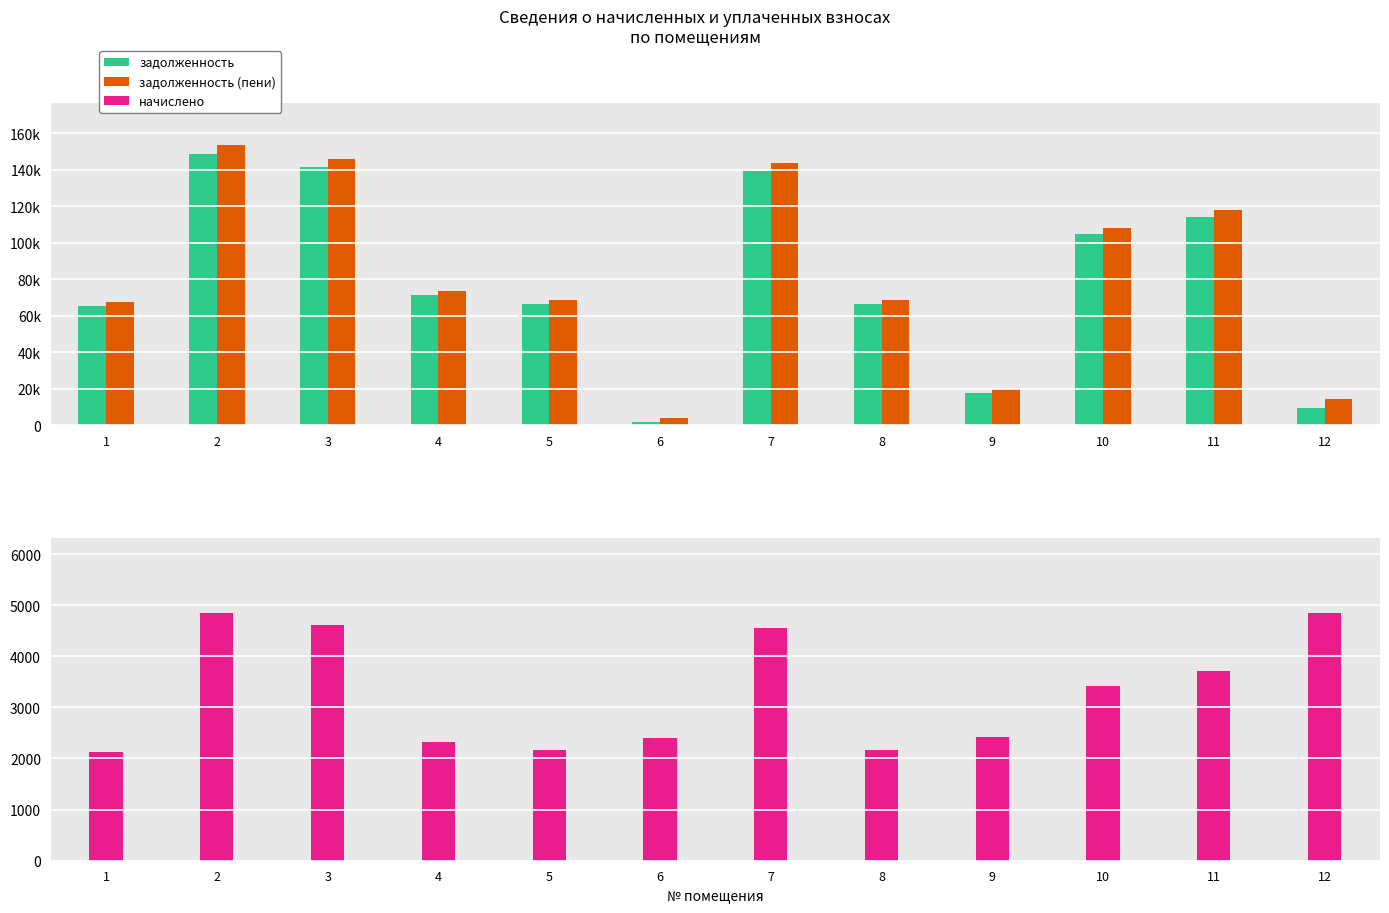

What is the spread (max minus min) of values at 6?

2395.7